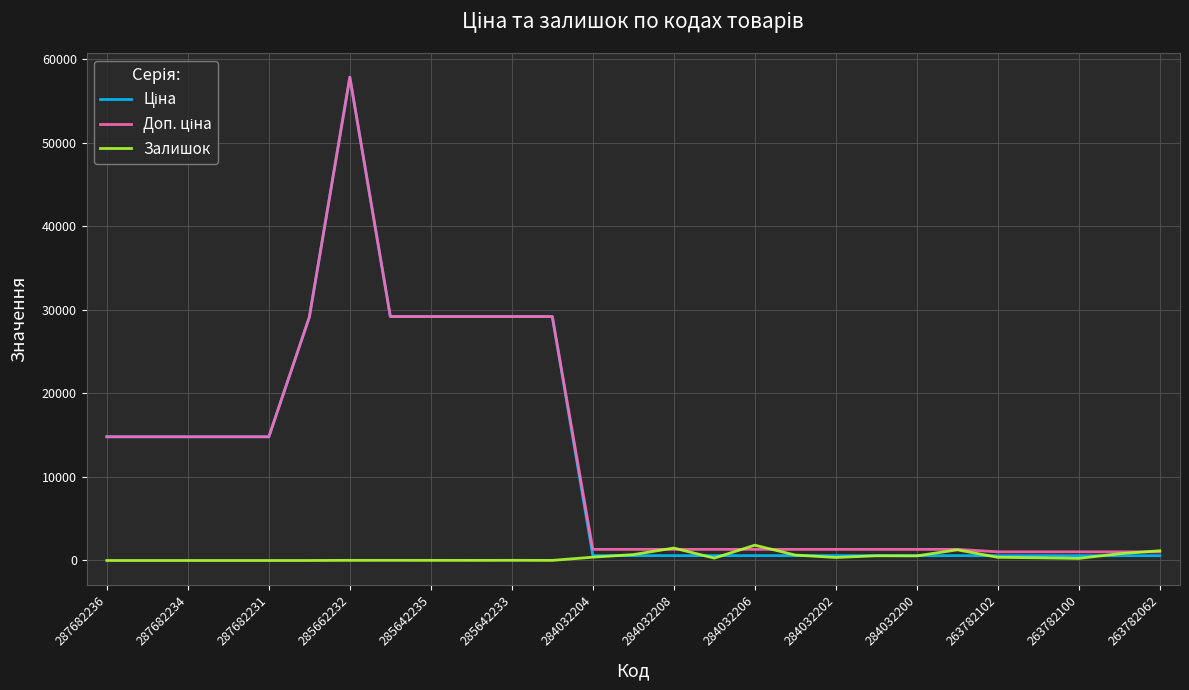

What is the maximum value shown in the chart?

57826.2